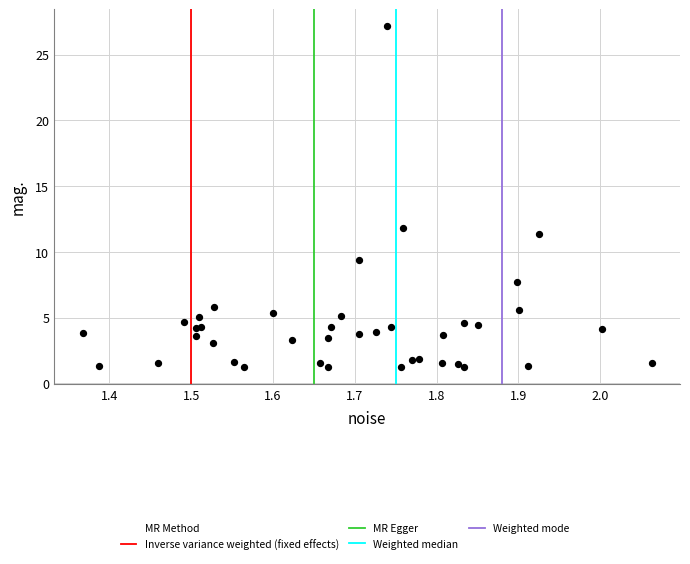

What Y value in the scatter plot is closest to 14?

11.8